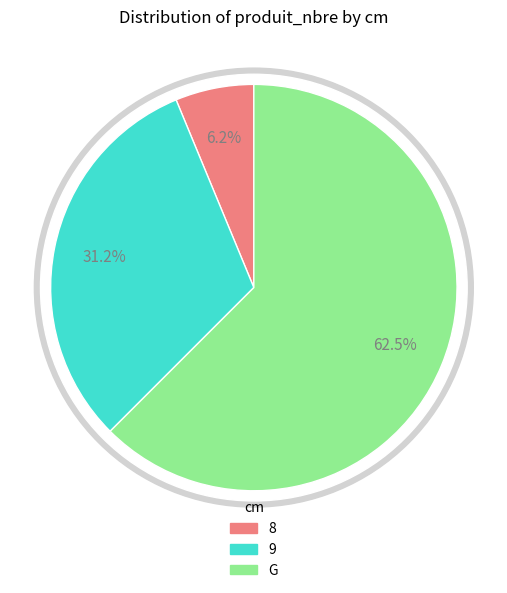

Which slice is the smallest?

8